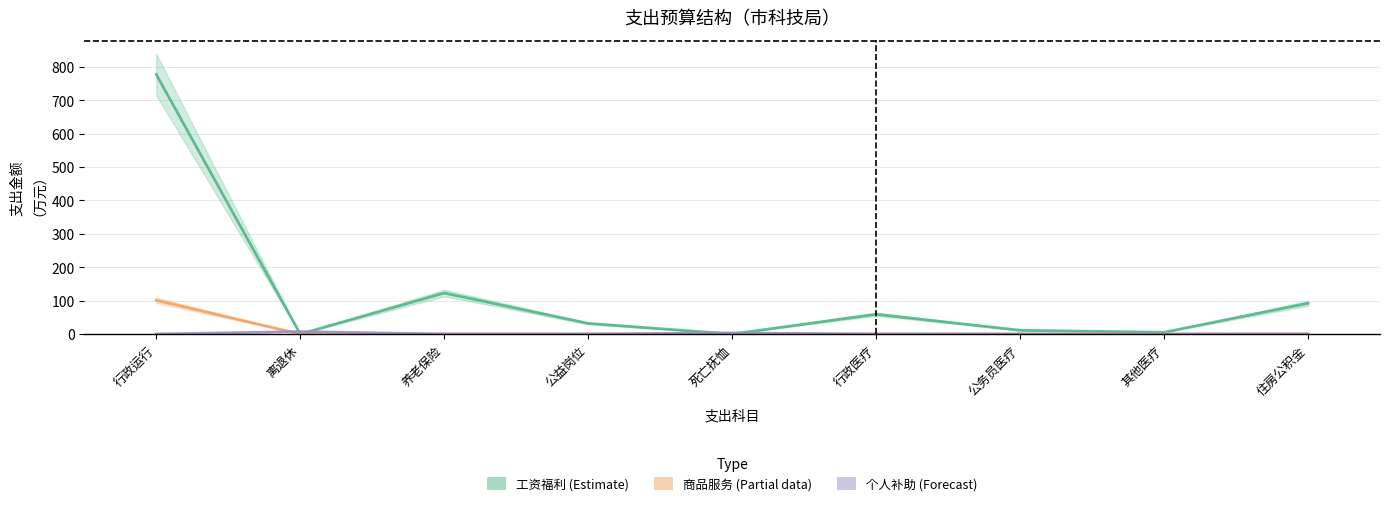

True or false: 对个人和家庭的补助 (Forecast) has a value of 2.9 at 住房公积金.

False